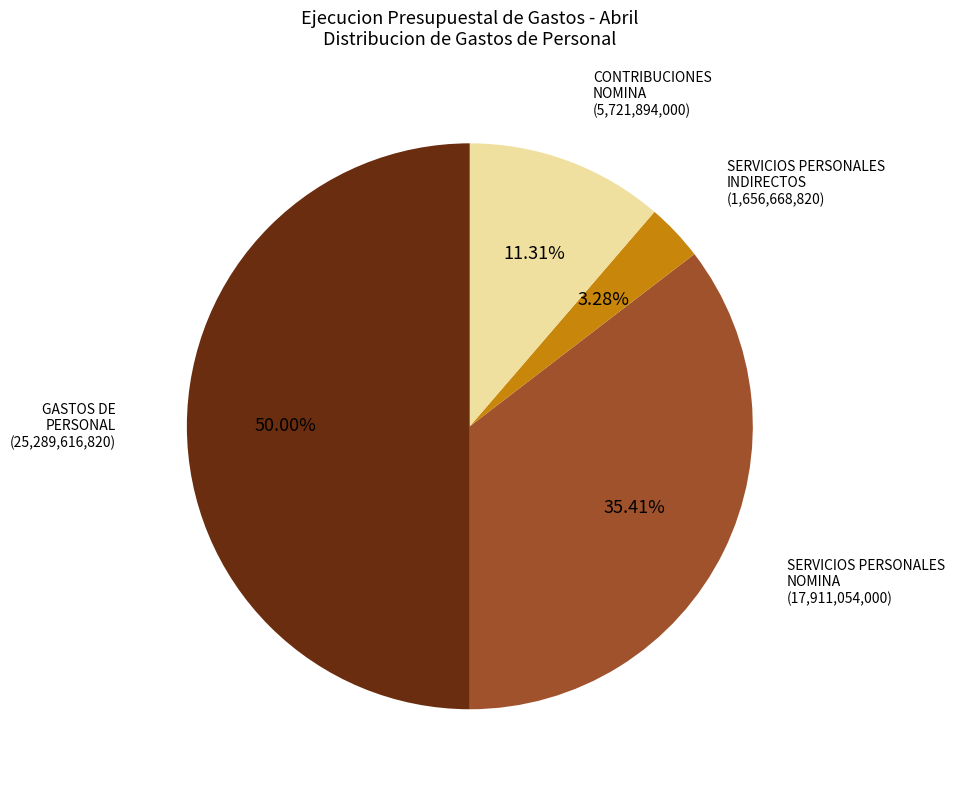

Rank the categories by value from lowest to highest.

SERVICIOS PERSONALES INDIRECTOS, CONTRIBUCIONES INHERENTES A LA NOMINA, SERVICIOS PERSONALES ASOCIADOS A LA NOMINA, GASTOS DE PERSONAL